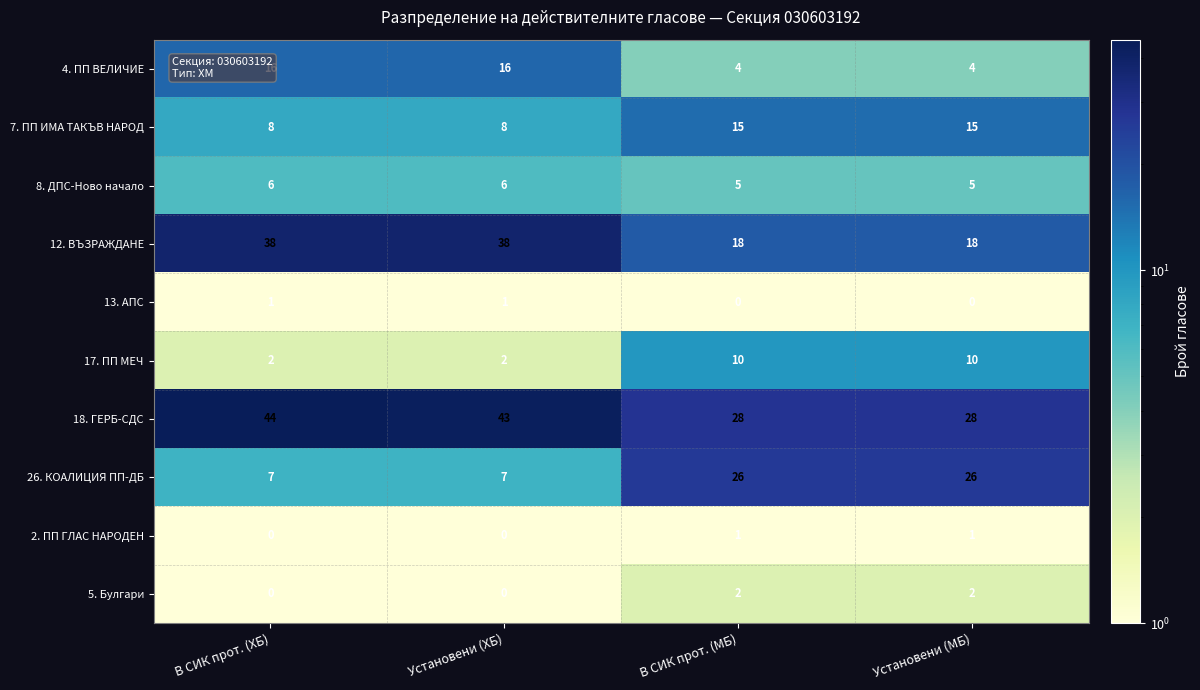

What is the difference between the 12. ВЪЗРАЖДАНЕ values at Установени (МБ) and Установени (ХБ)?

20